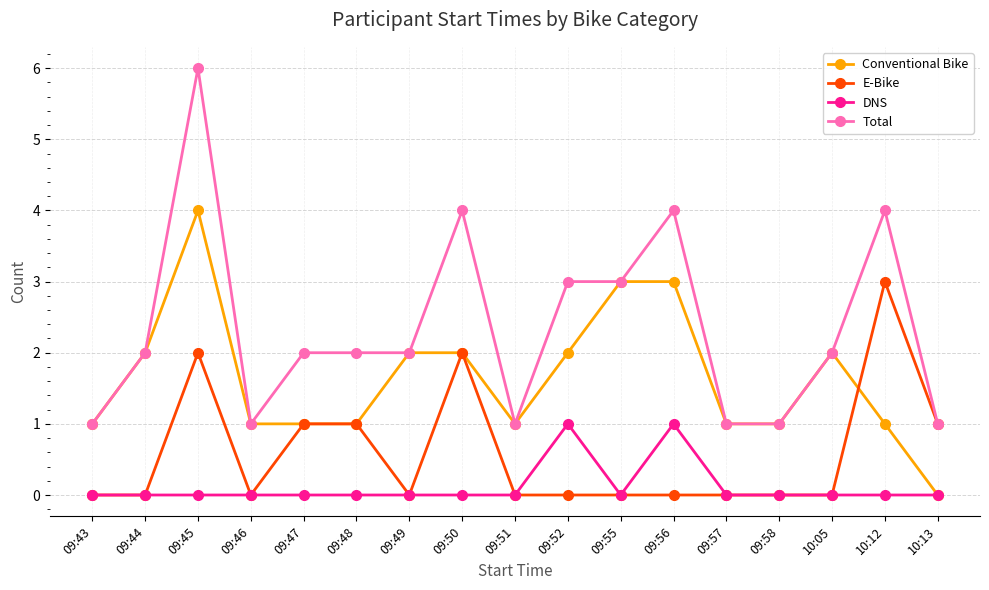

What is the label of the 10th point from the right?

09:50